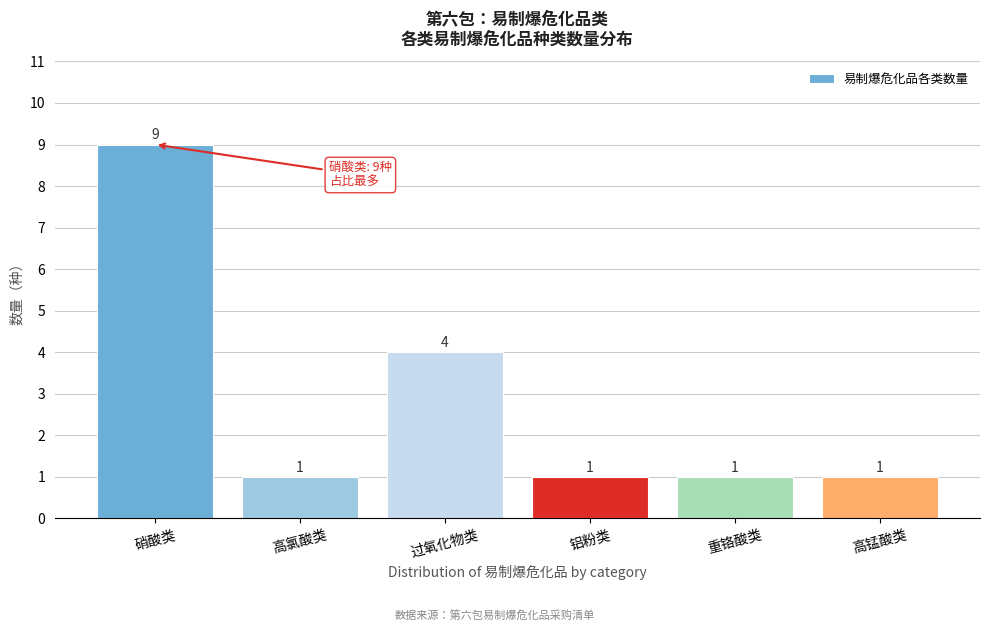

Reading right to left, extract all data points from this chart.

1	1	1	4	1	9